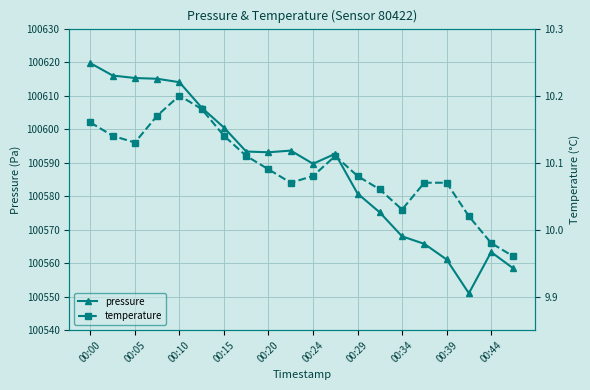

What is the minimum value for pressure?

100551.0